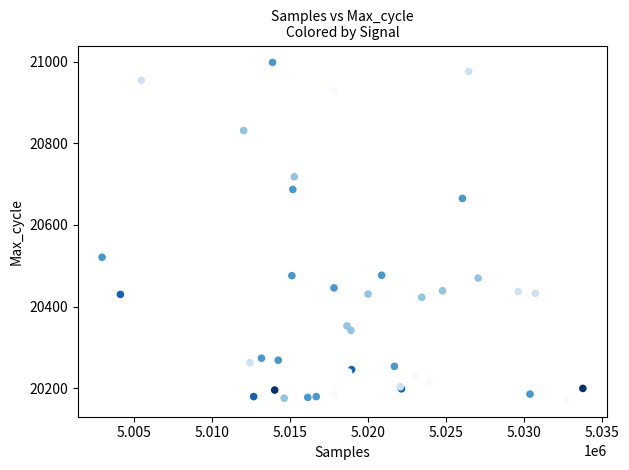

What Y value in the scatter plot is closest to 20585?

20521